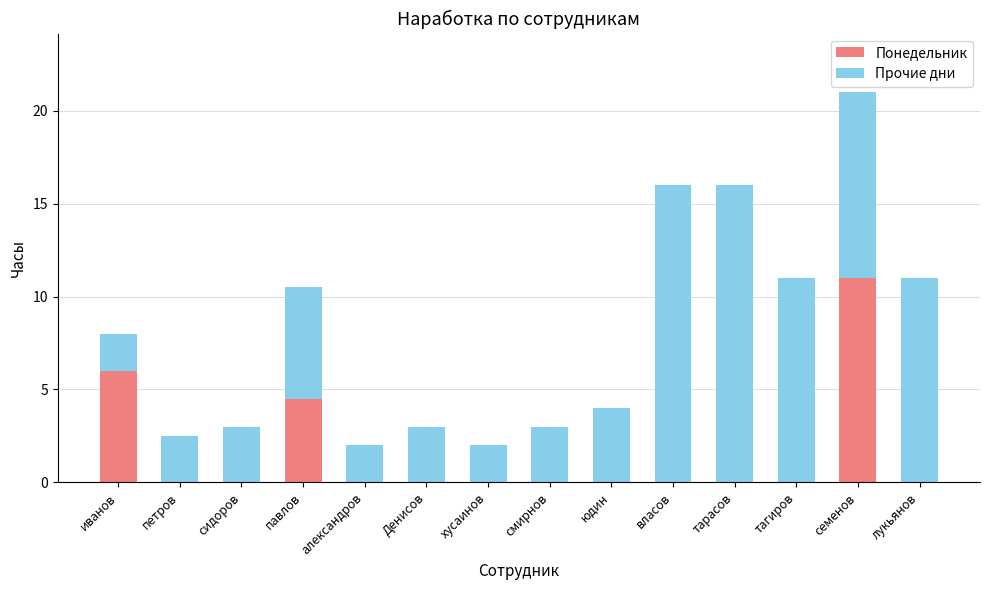

Does the chart contain stacked bars?

Yes